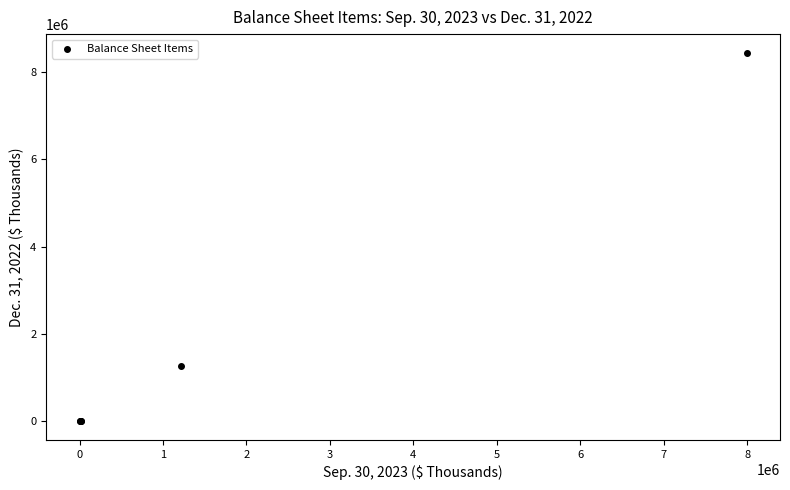

What Y value in the scatter plot is closest to 4219605?

1269597